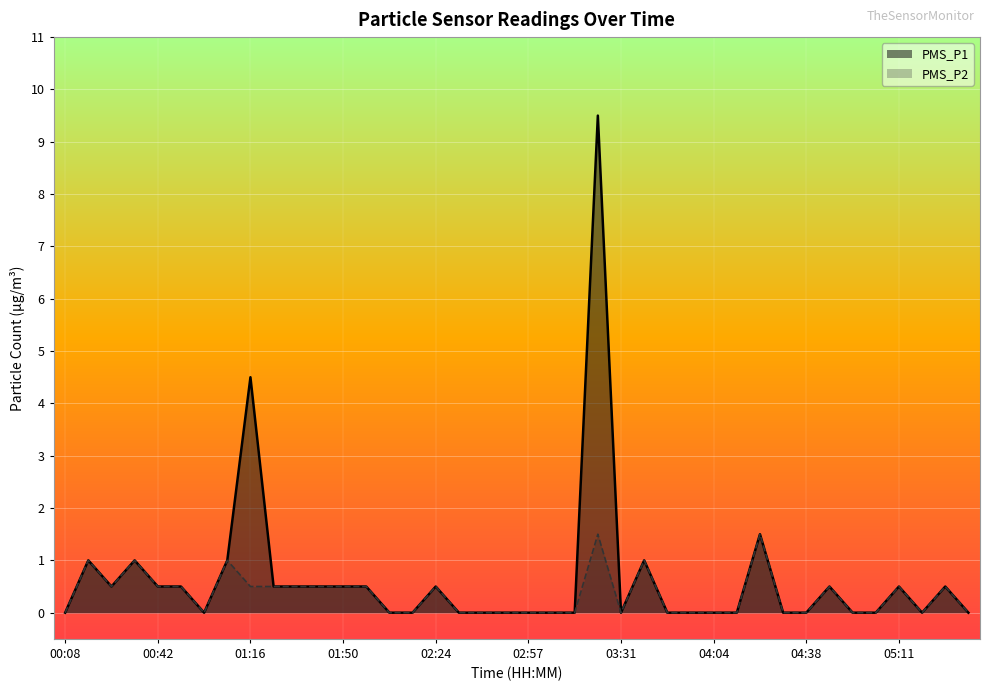

What are all the series names shown in the legend?

PMS_P1, PMS_P2